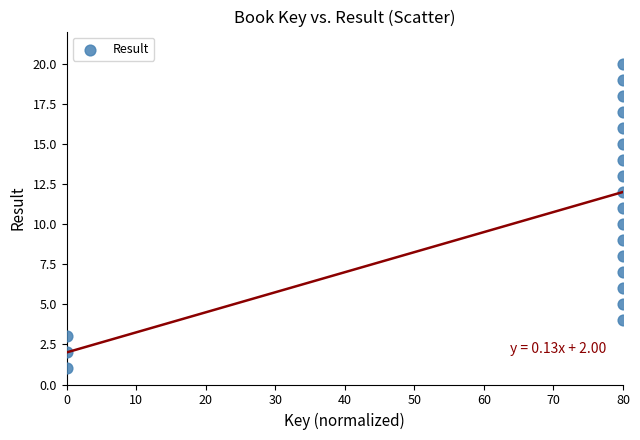

What is the range of Y values (max minus min)?

19